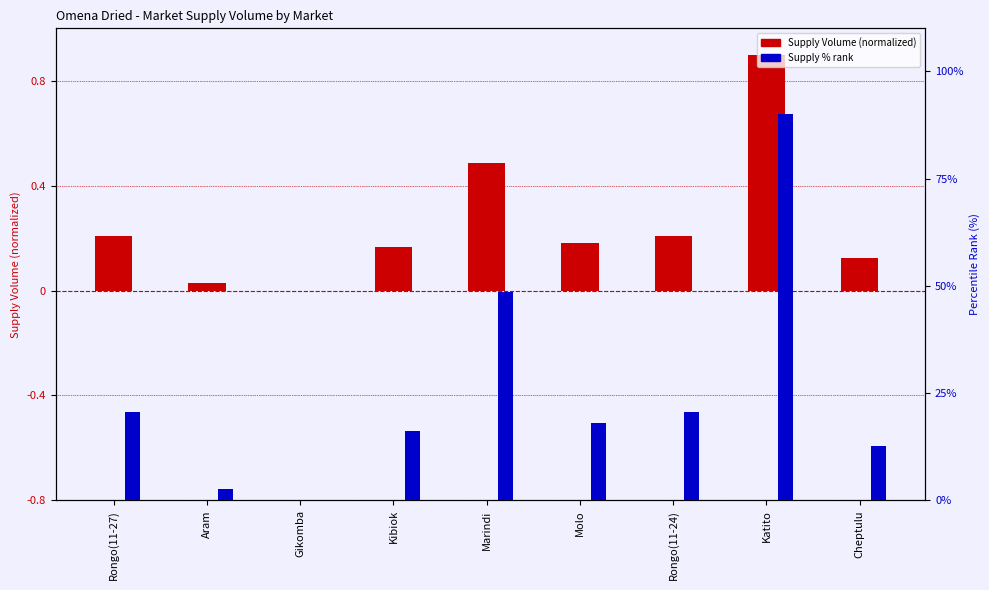

Reading left to right, list all the values displayed in this chart.

Supply Volume (normalized): Rongo(11-27)=0.2	Aram=0.0	Gikomba=0.0	Kibiok=0.2	Marindi=0.5	Molo=0.2	Rongo(11-24)=0.2	Katito=0.9	Cheptulu=0.1
Supply % rank: Rongo(11-27)=0.2	Aram=0.0	Gikomba=0.0	Kibiok=0.2	Marindi=0.5	Molo=0.2	Rongo(11-24)=0.2	Katito=0.9	Cheptulu=0.1